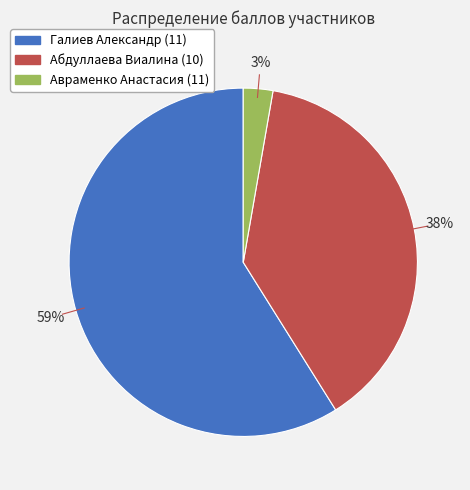

Count the number of slices in the pie.

3